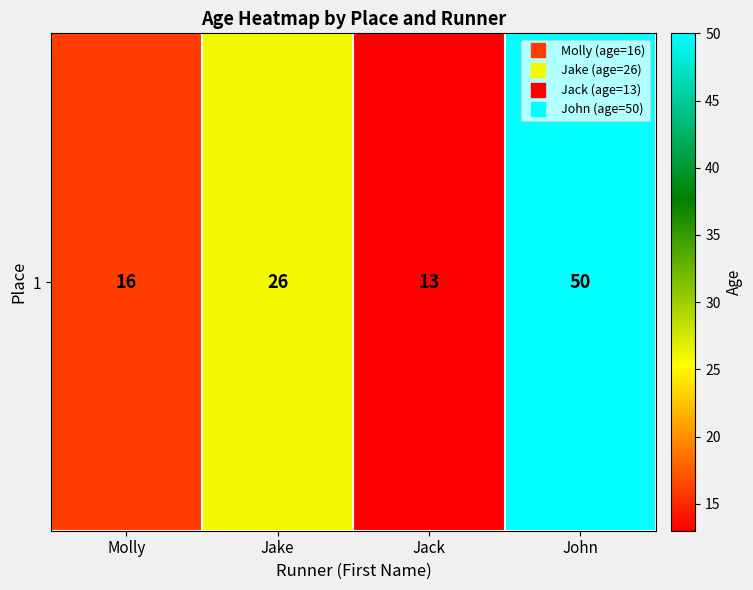

Which label corresponds to the smallest value in the chart?

Jack